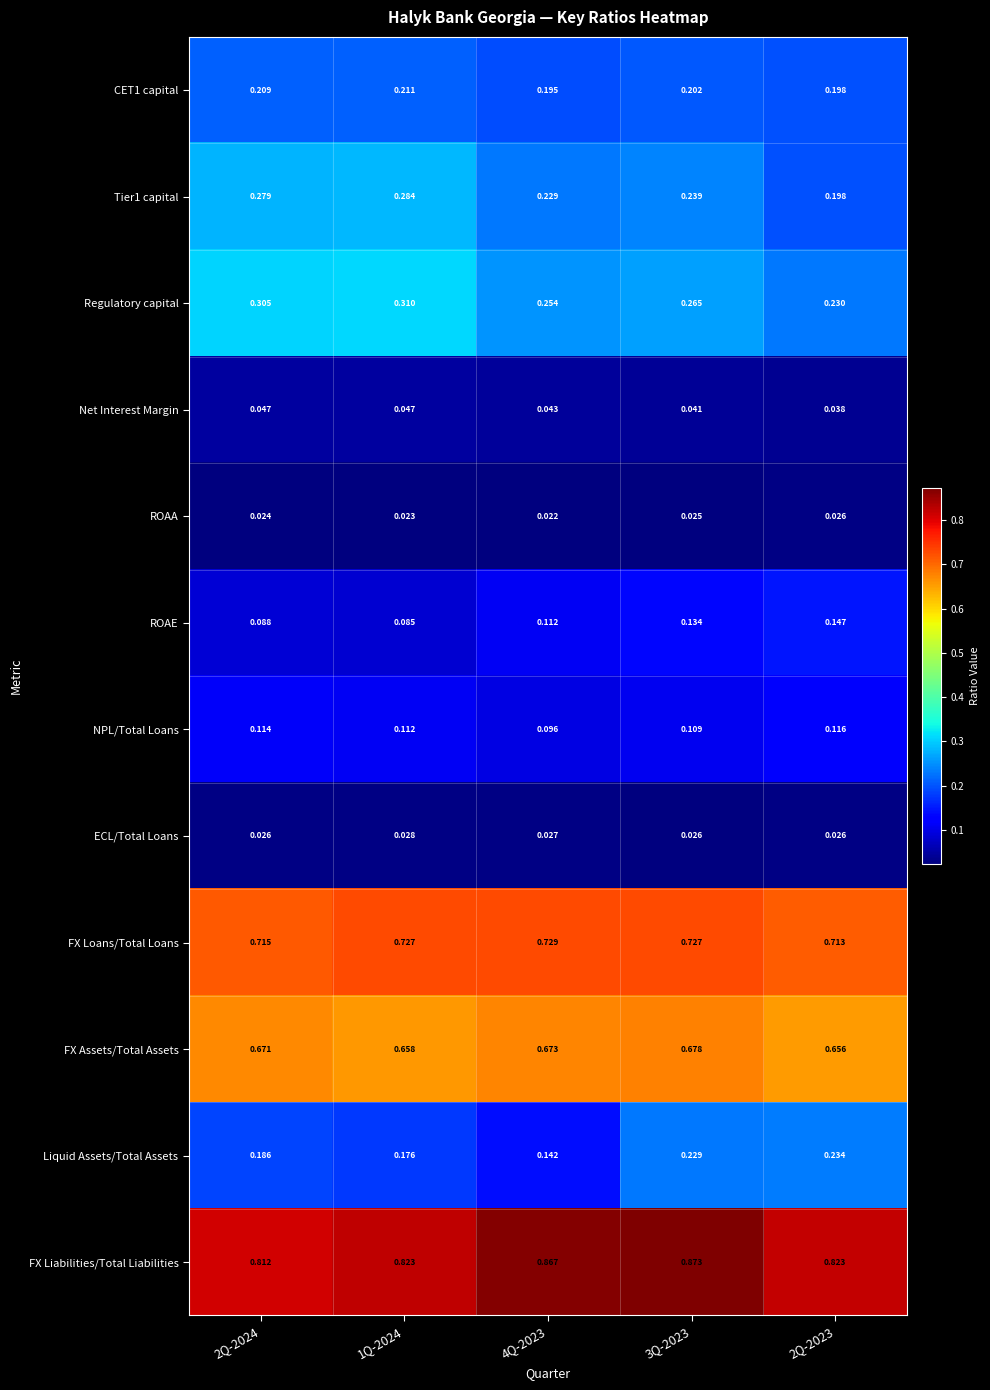

Which series has the largest total across all categories?

FX Liabilities/Total Liabilities